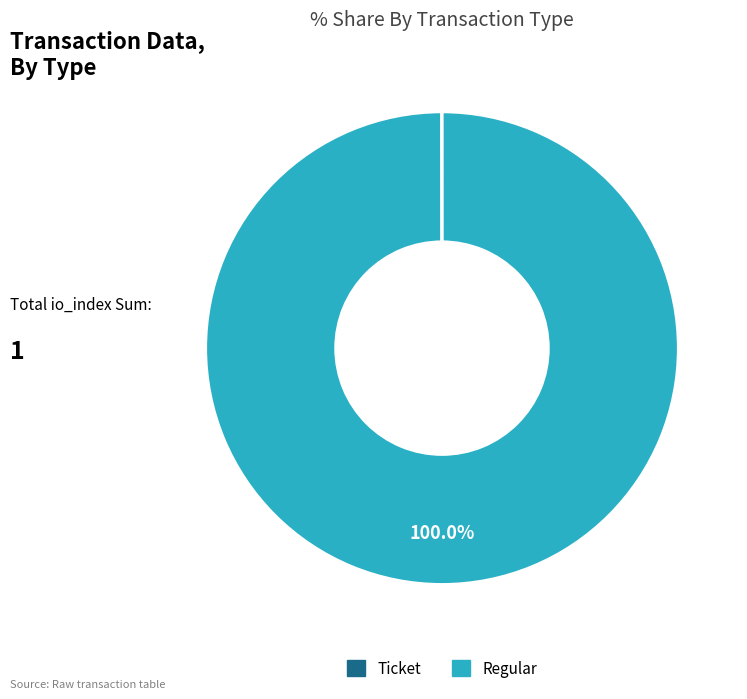

Which category accounts for the majority?

Regular